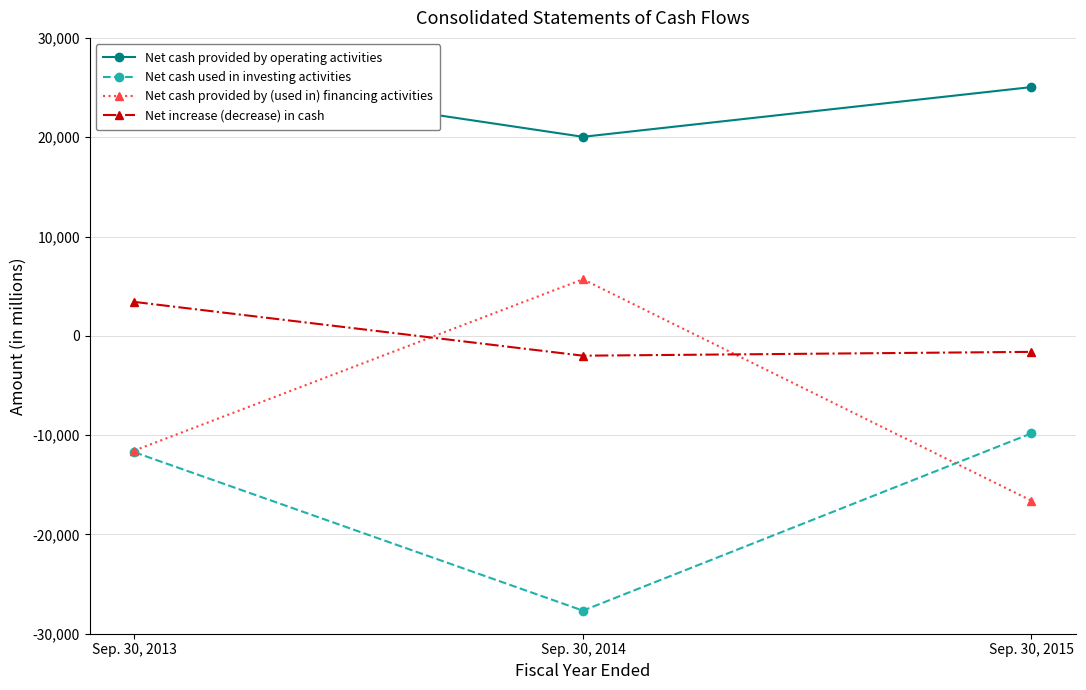

Between Sep. 30, 2013 and Sep. 30, 2015, which is larger?

Sep. 30, 2013